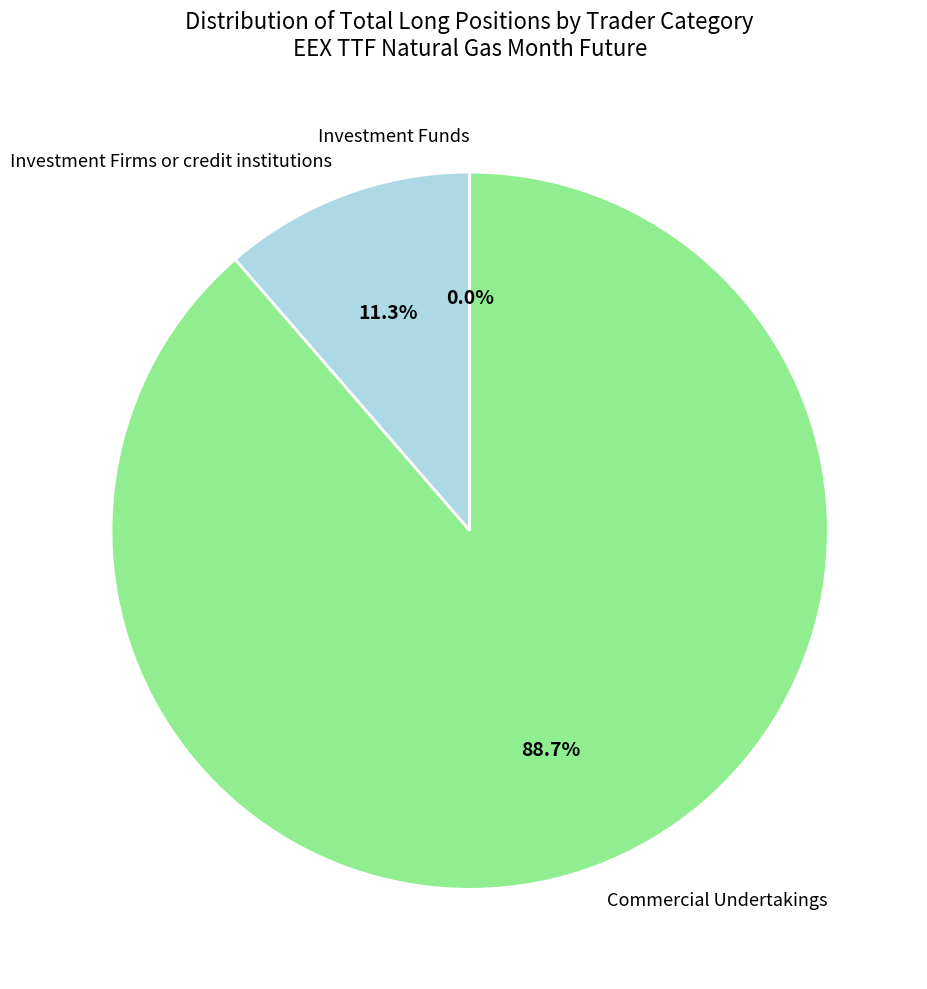

What percentage is the Investment Firms or credit institutions slice, to the nearest percent?

11%